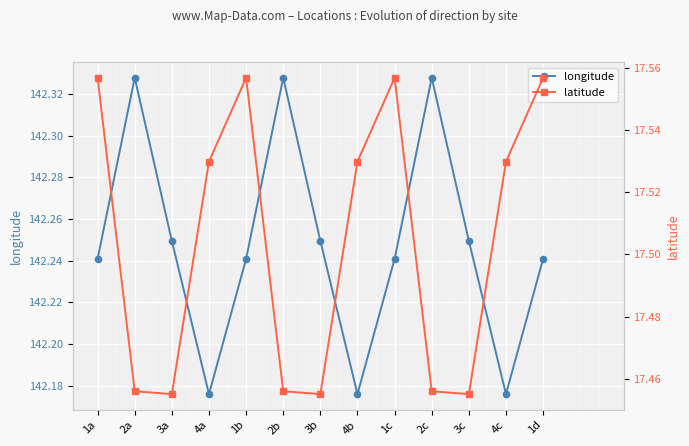

How many interior local valleys does the longitude series have?

3